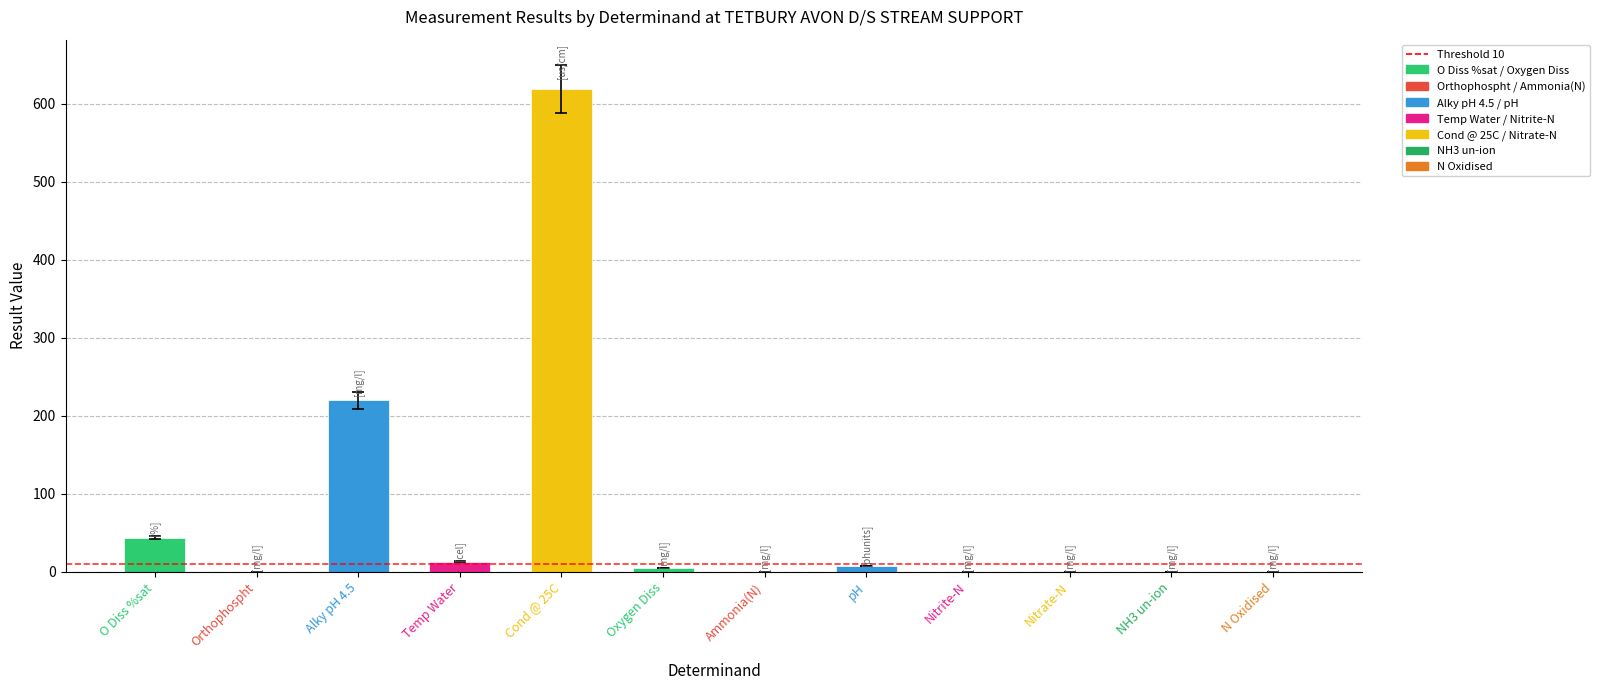

Read the value at Nitrate-N.

0.2